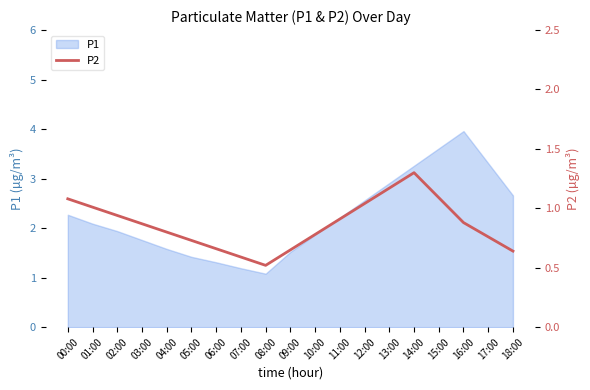

At which label does P1 first exceed 2?

00:00